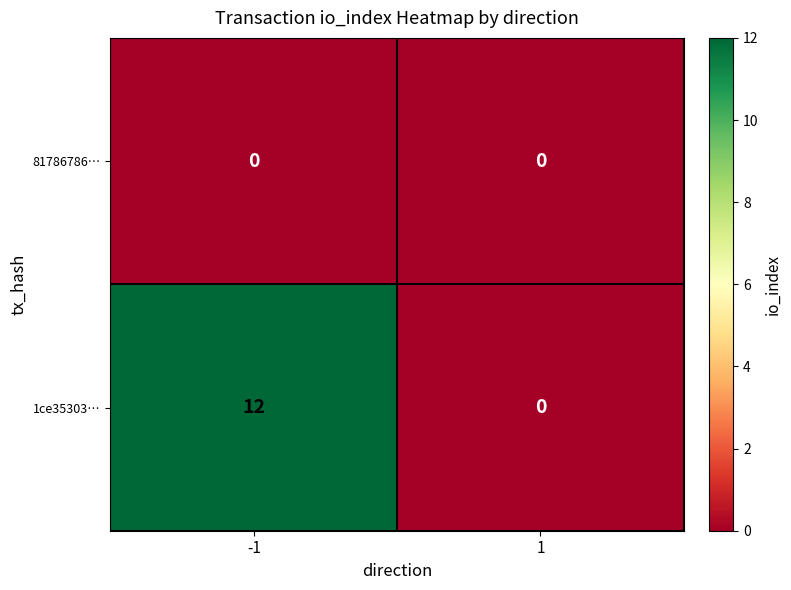

Rank the series by their maximum value, from highest to lowest.

1ce35303…, 81786786…